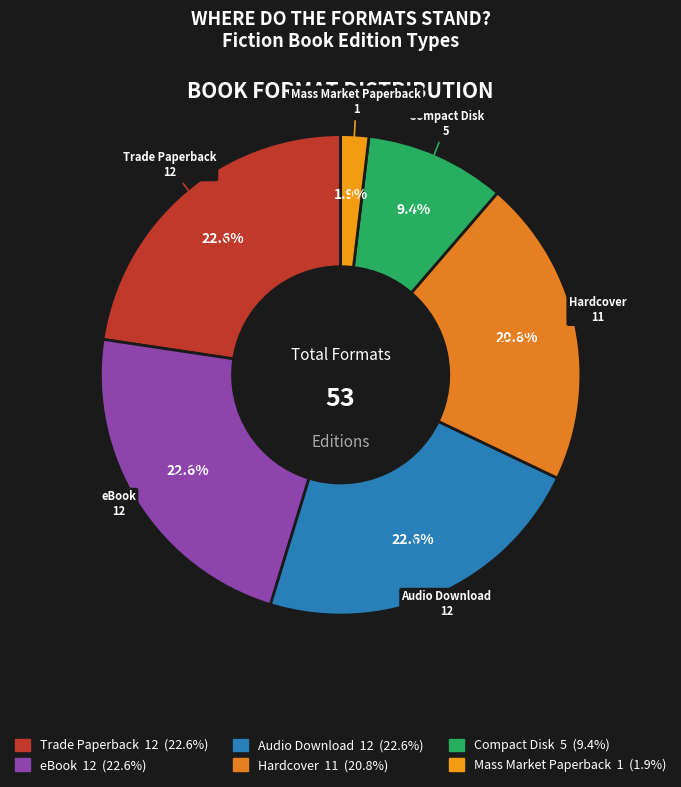

To the nearest percent, what is the difference between the largest and smallest slice percentages?

21%